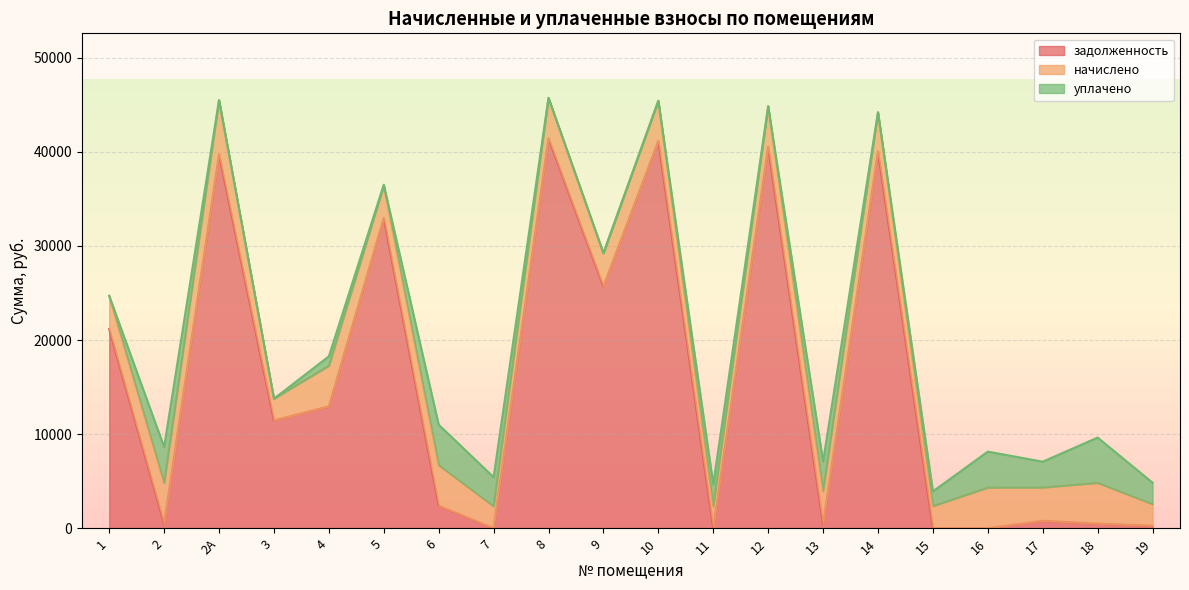

How many values in the начислено series exceed 4161?

10